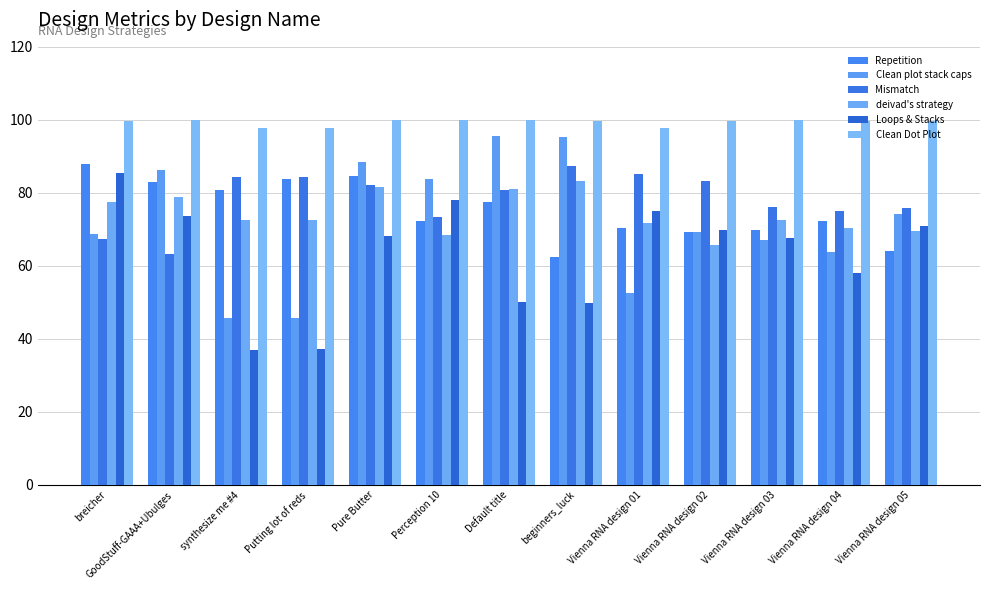

What is the difference between the second highest and minimum values in the deivad's strategy series?

16.0